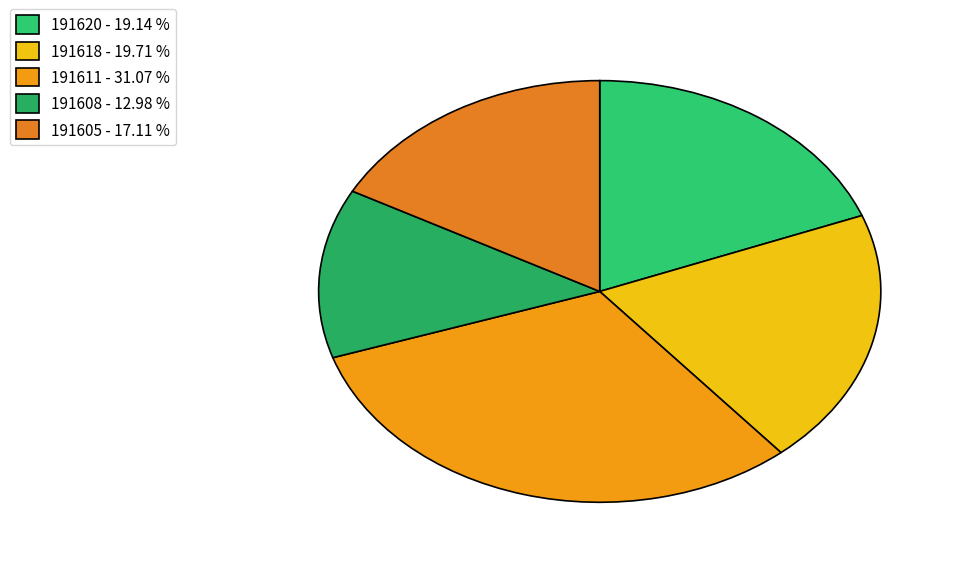

To the nearest percent, what is the average slice percentage?

20%